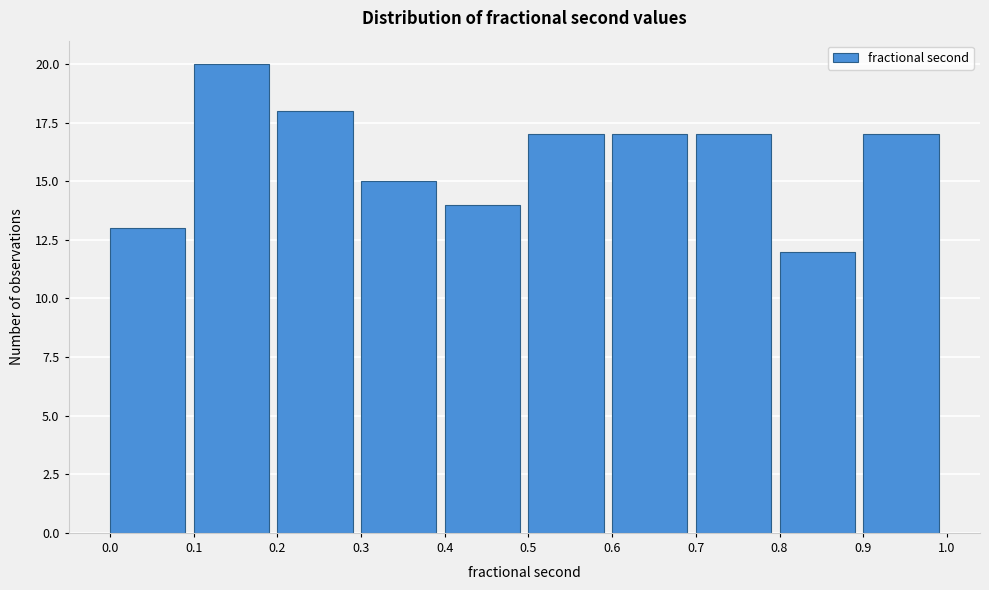

Over which range of the x-axis is the bar tallest?

0.1 to 0.2